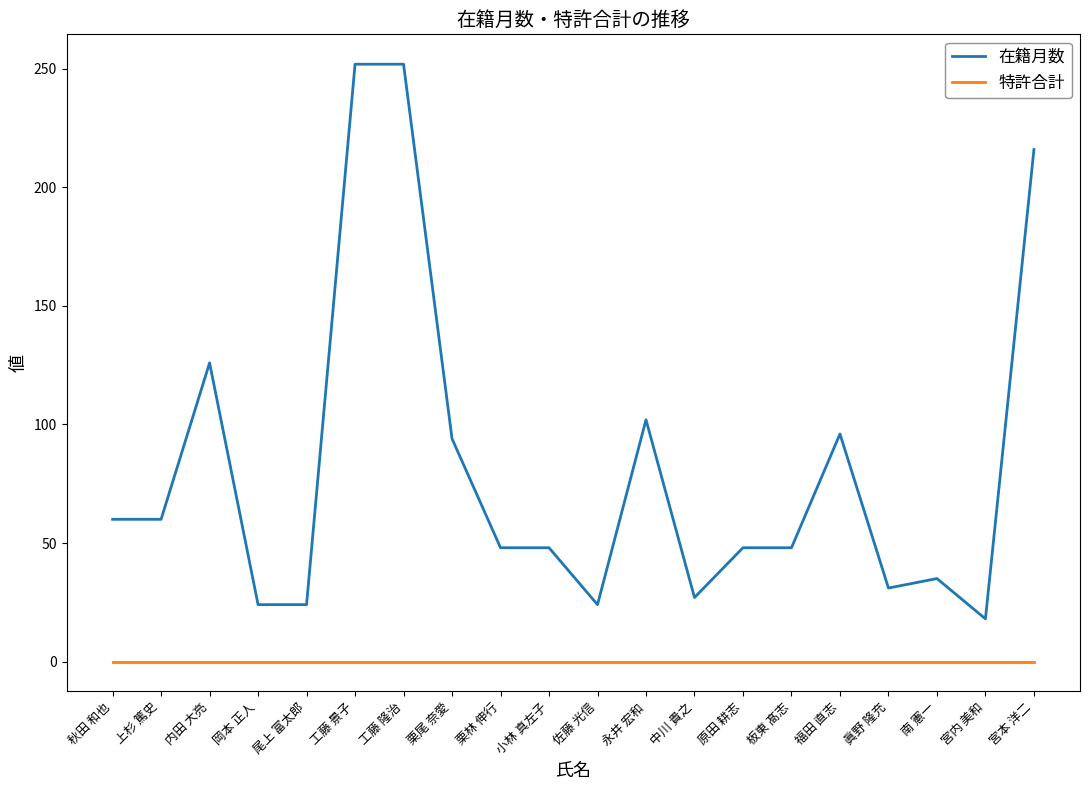

Reading left to right, list all the values displayed in this chart.

在籍月数: 60	60	126	24	24	252	252	94	48	48	24	102	27	48	48	96	31	35	18	216
特許合計: 0	0	0	0	0	0	0	0	0	0	0	0	0	0	0	0	0	0	0	0